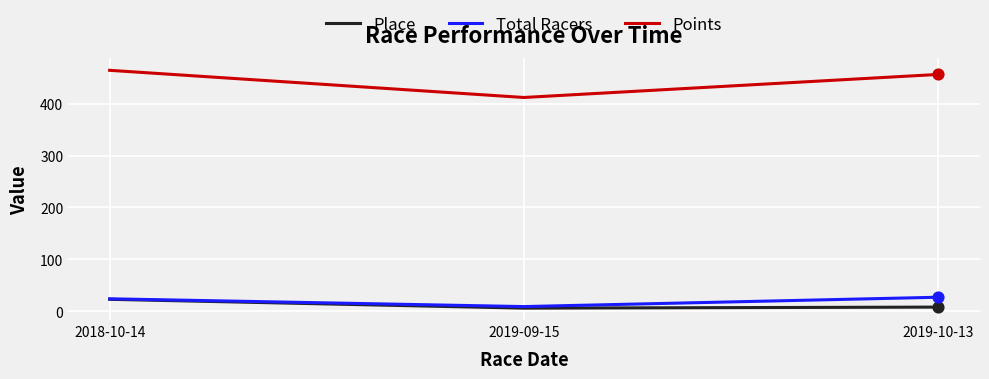

At how many categories does at least one series exceed 10?

3